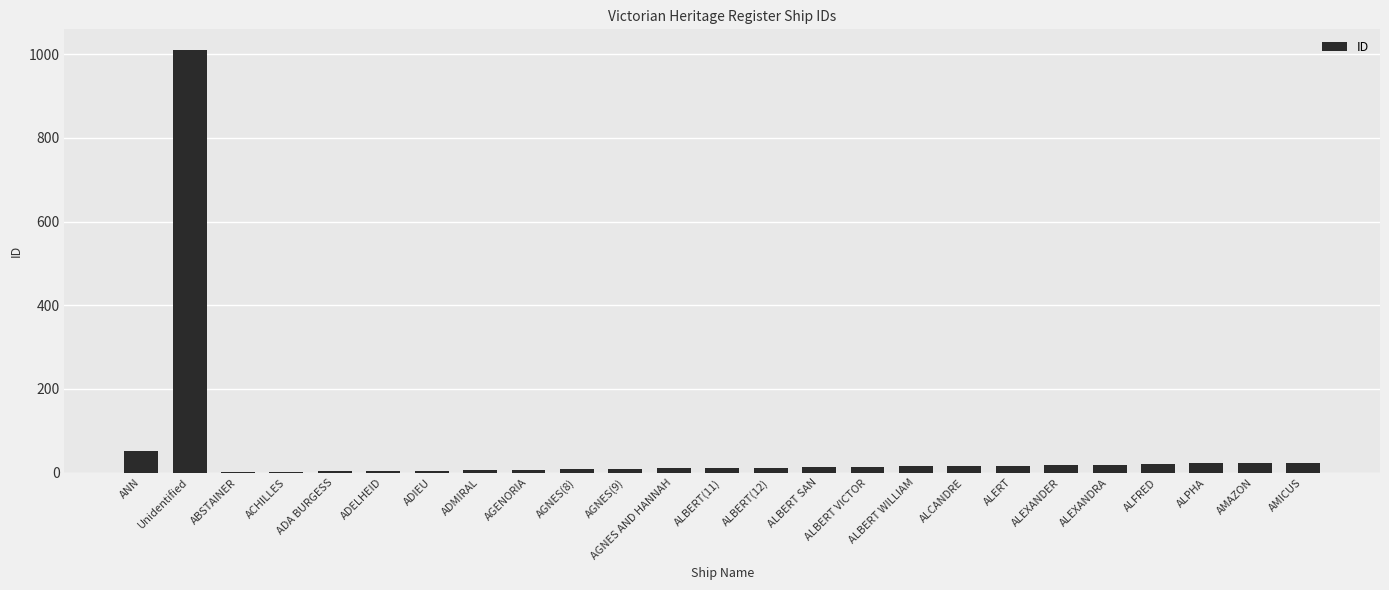

At which label is the value closest to 505?

ANN